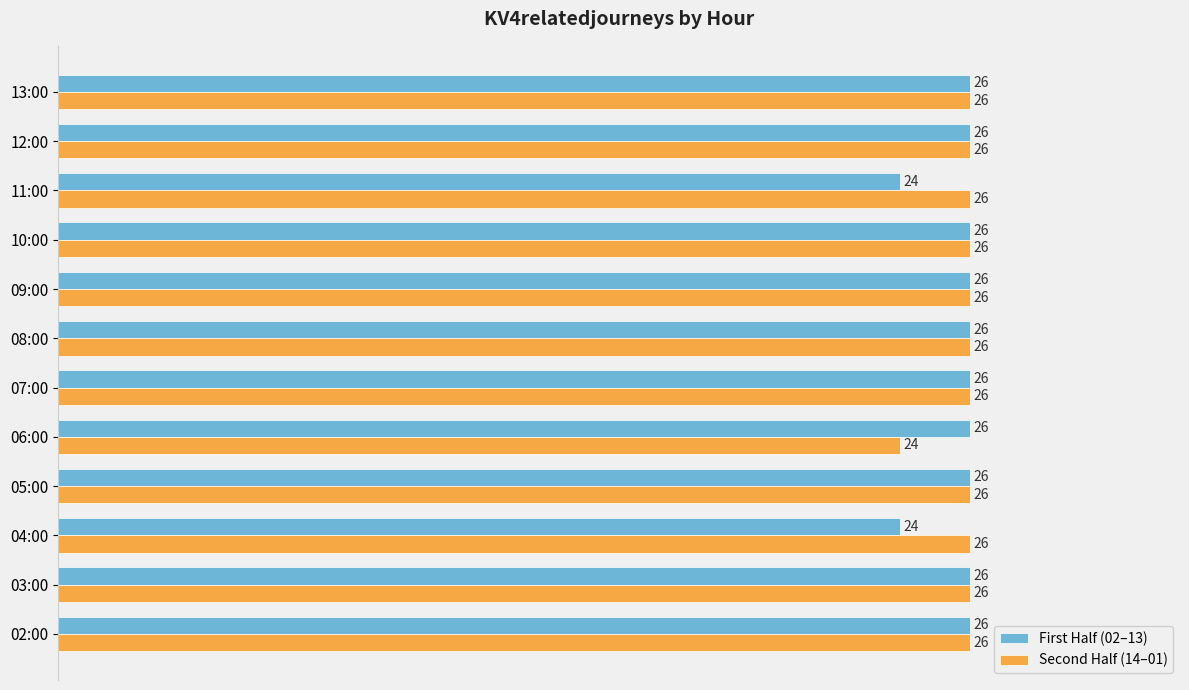

Count the First Half (02–13) values in the range 26 to 27.

10